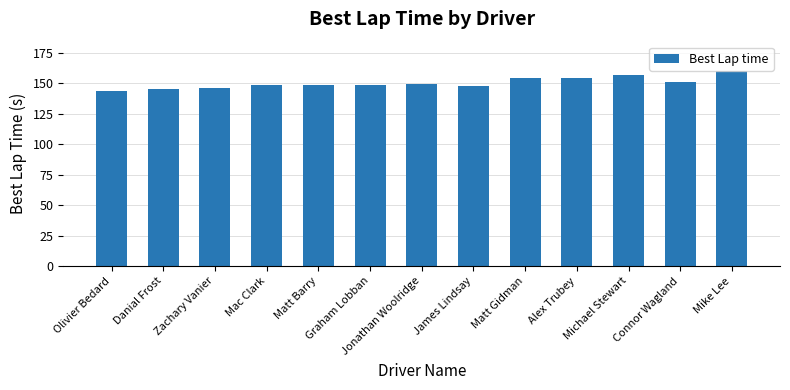

How many bars are there in total?

13